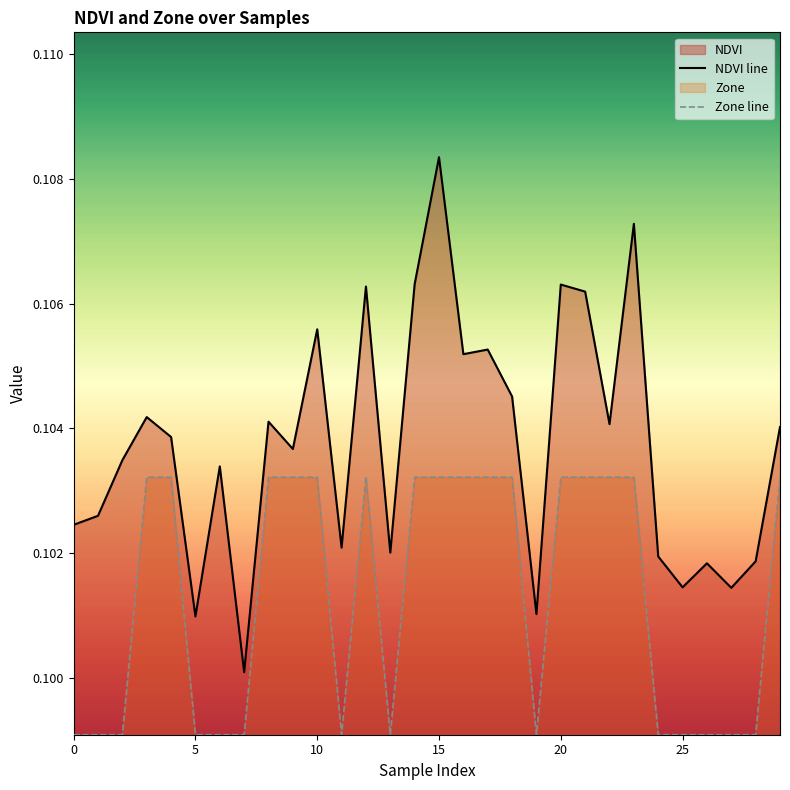

What is the maximum value for Zone line?

0.1